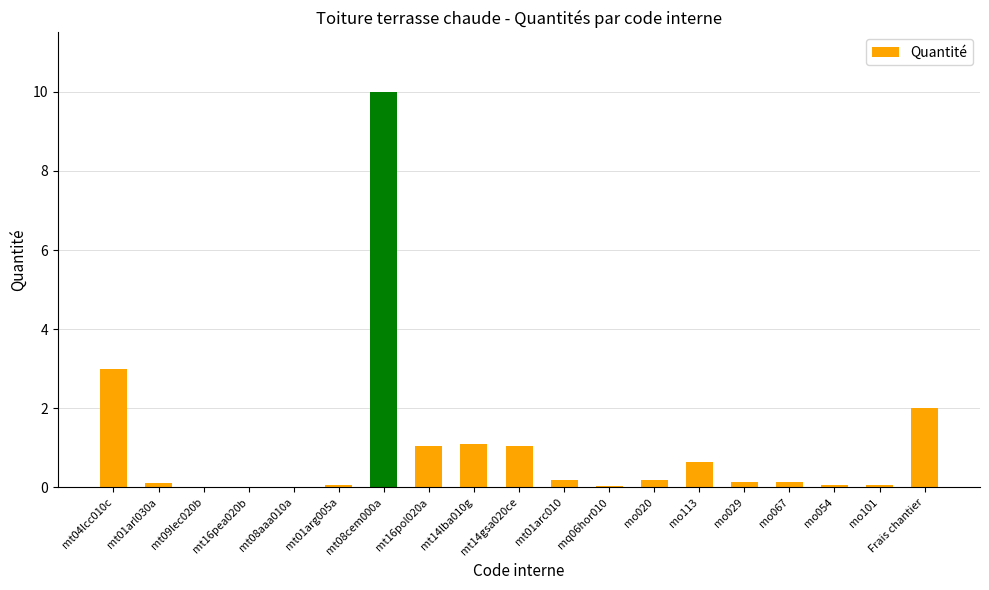

True or false: the data shows 0.1 at mt01arg005a.

True